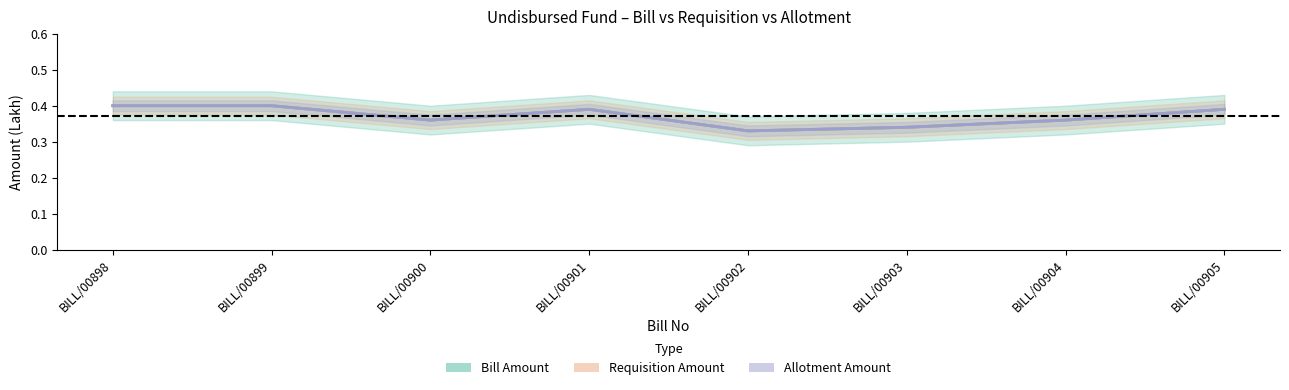

What is the difference between the maximum and minimum values in the Requisition Amount series?

0.1